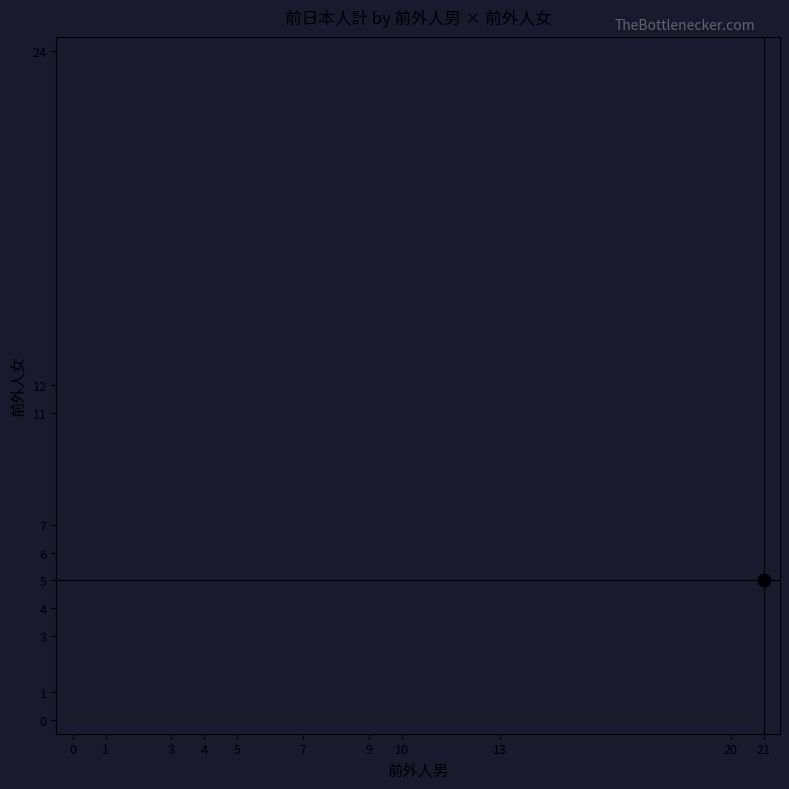

How many data points does each series have?

11